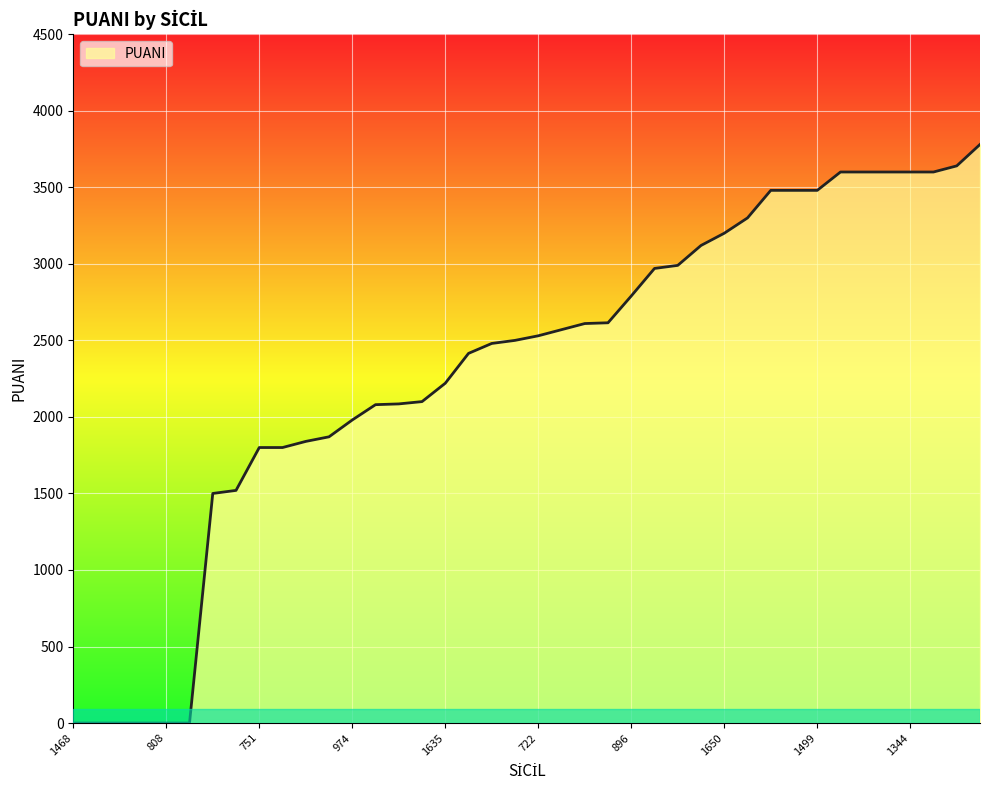

What is the difference between the maximum and minimum values?

3780